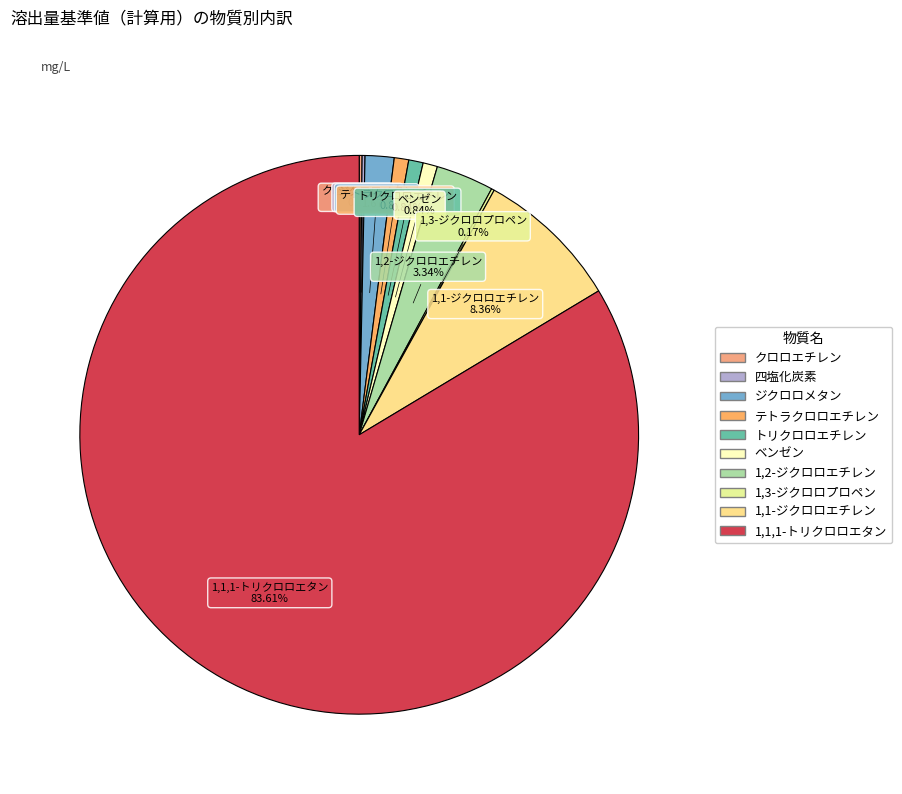

Between ジクロロメタン and ベンゼン, which is larger?

ジクロロメタン